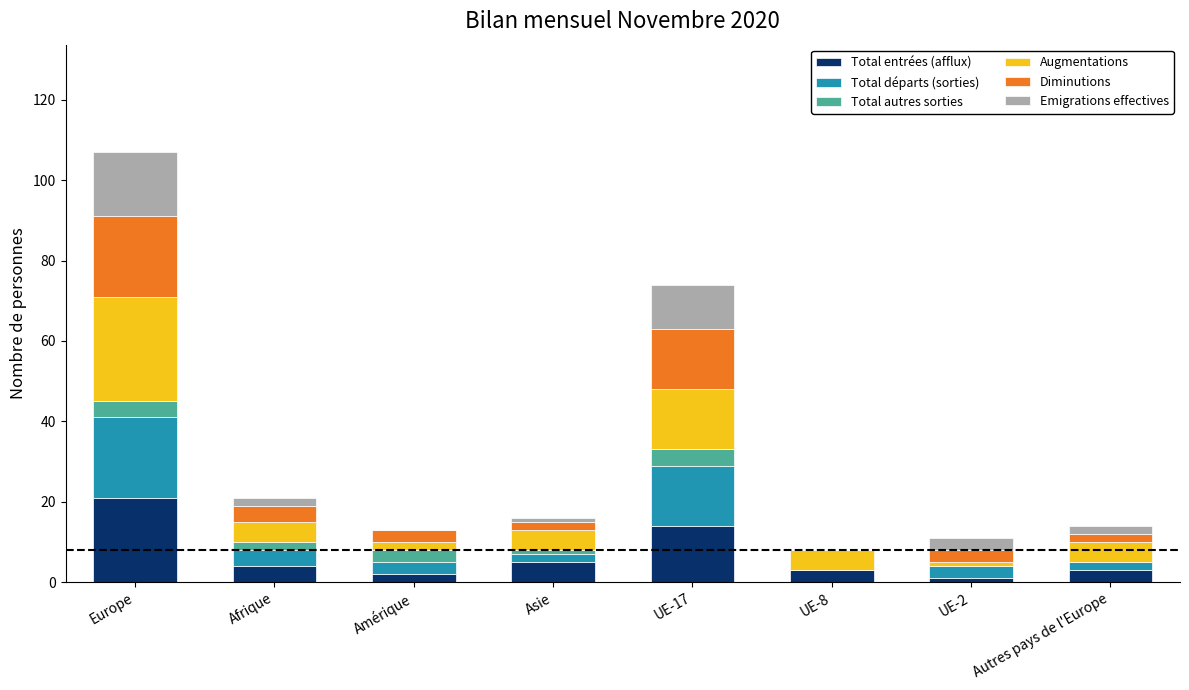

What is the total value across all series at Autres pays de l'Europe?

14